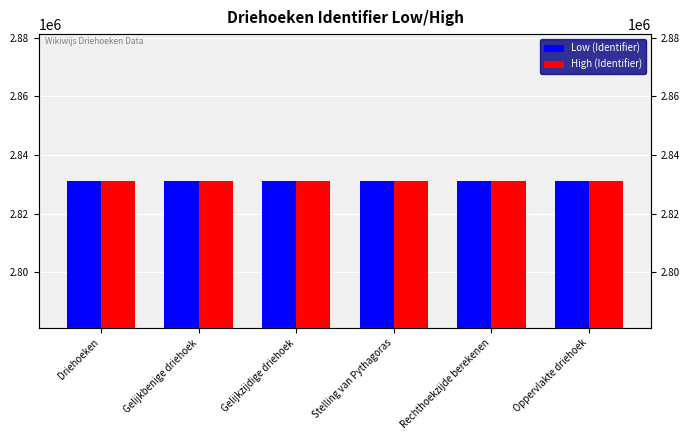

What is the minimum value for Low (Identifier)?

2831138